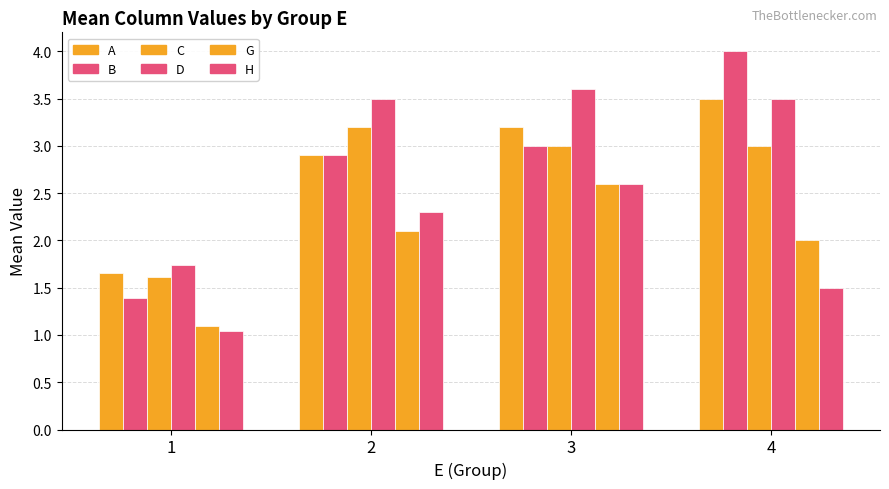

Is it true that B equals 1.7 at 2?

False